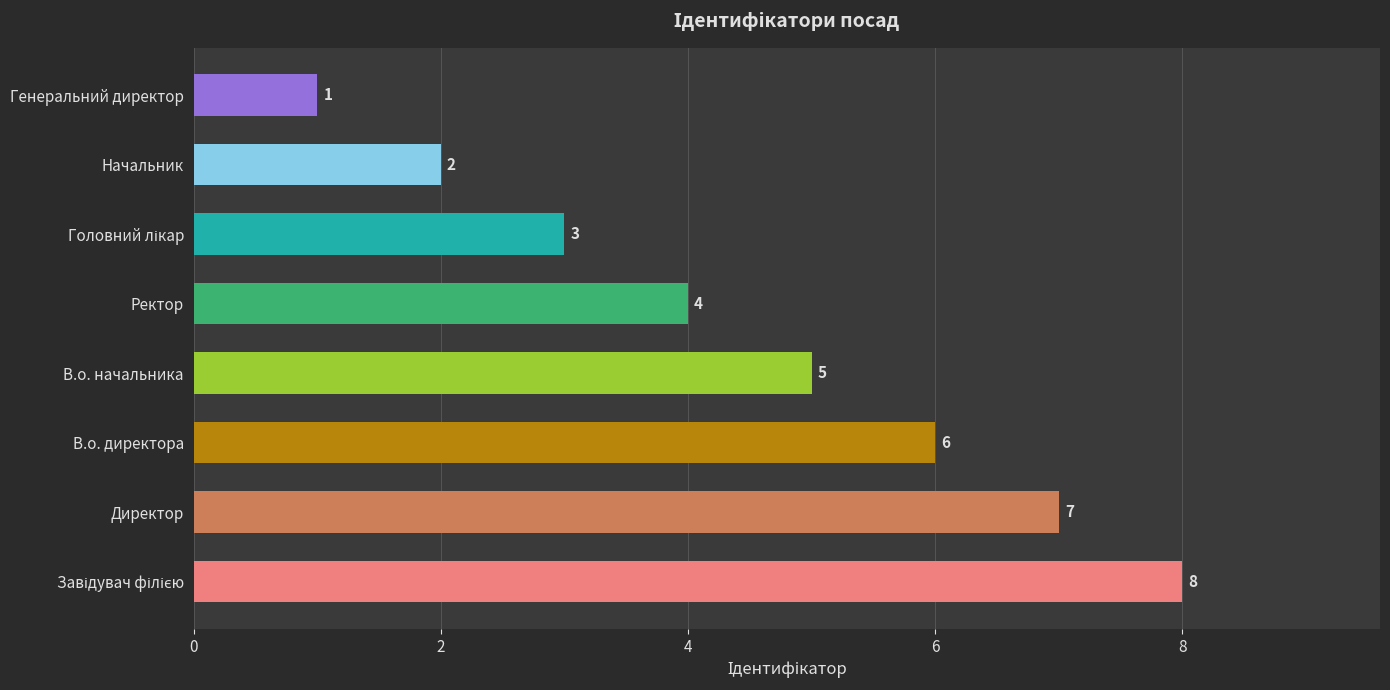

Which has a higher value, Начальник or Генеральний директор?

Начальник